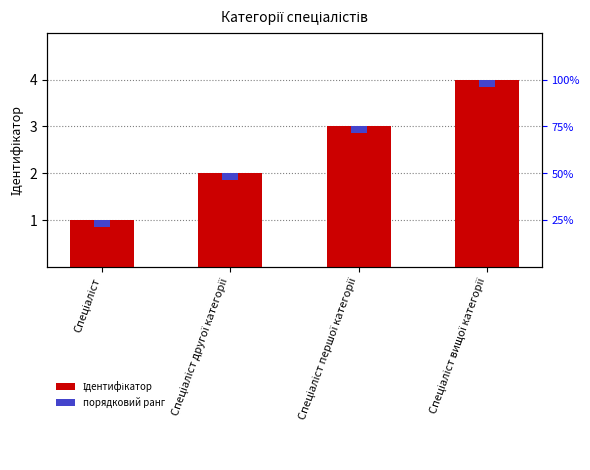

What is the greatest value displayed?

4